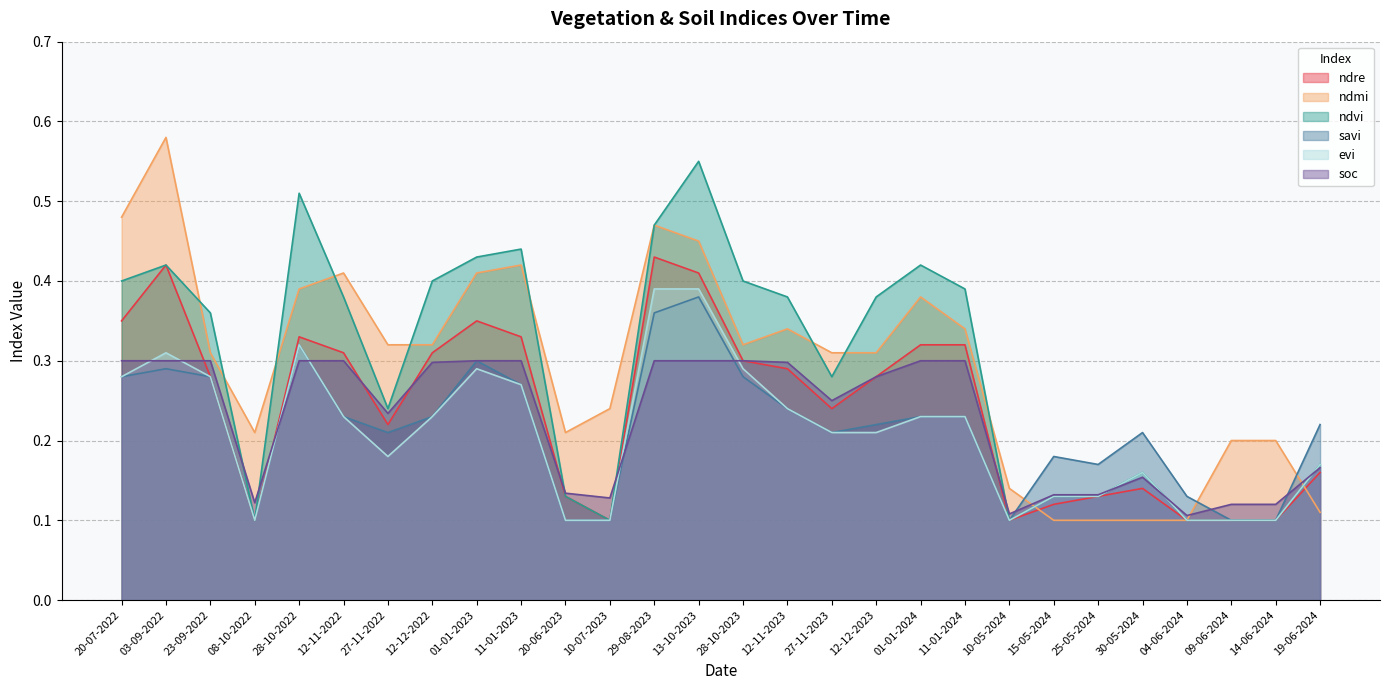

Is it true that savi equals 0.1 at 09-06-2024?

True